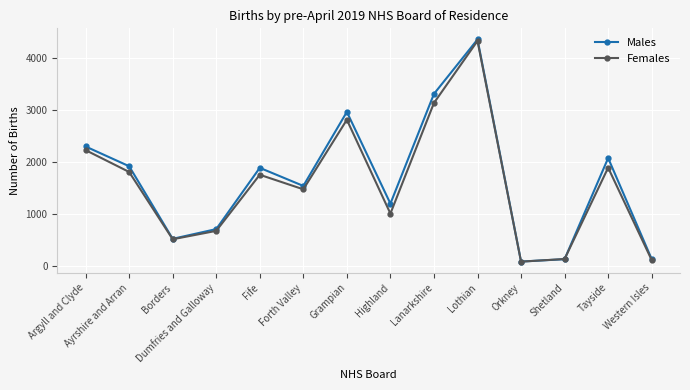

Which category has the highest value in the Males series?

Lothian